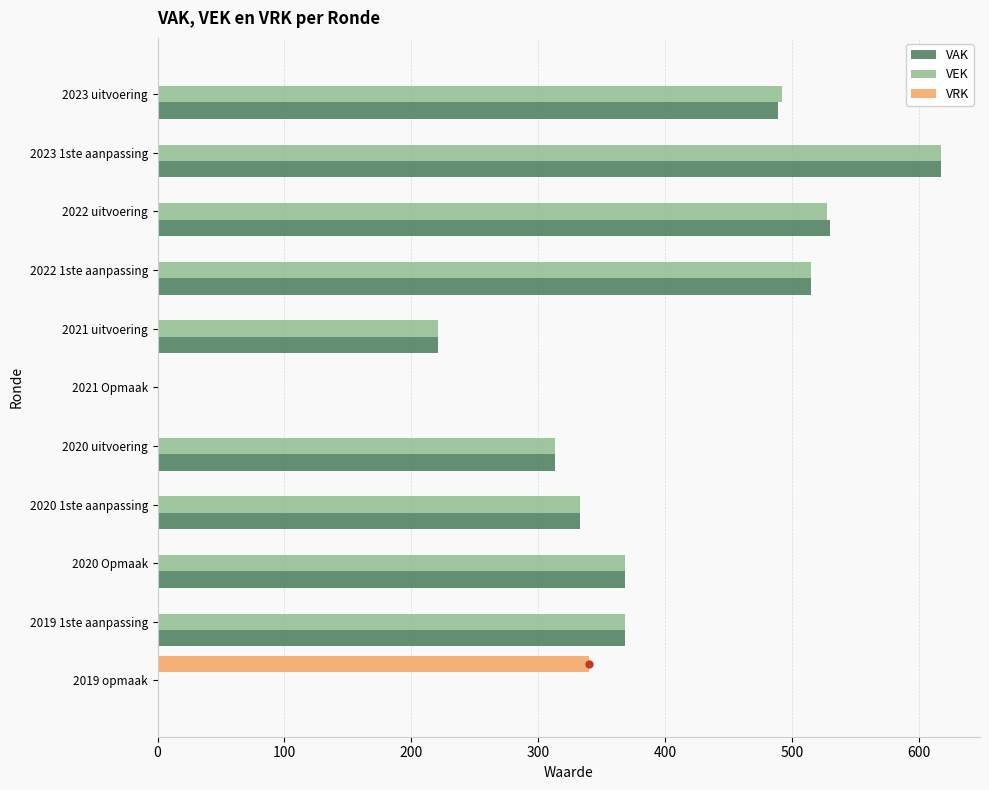

True or false: VAK has a value of 296 at 2019 opmaak.

False